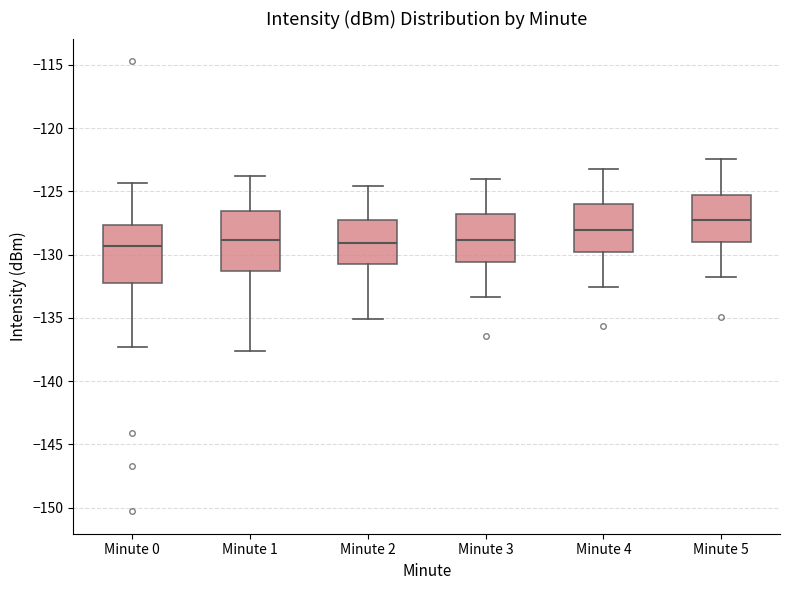

Where does the upper whisker of the box for Minute 0 end on the y-axis? The values are not printed on the chart, so give them approximately, as read against the axis.

-124.5